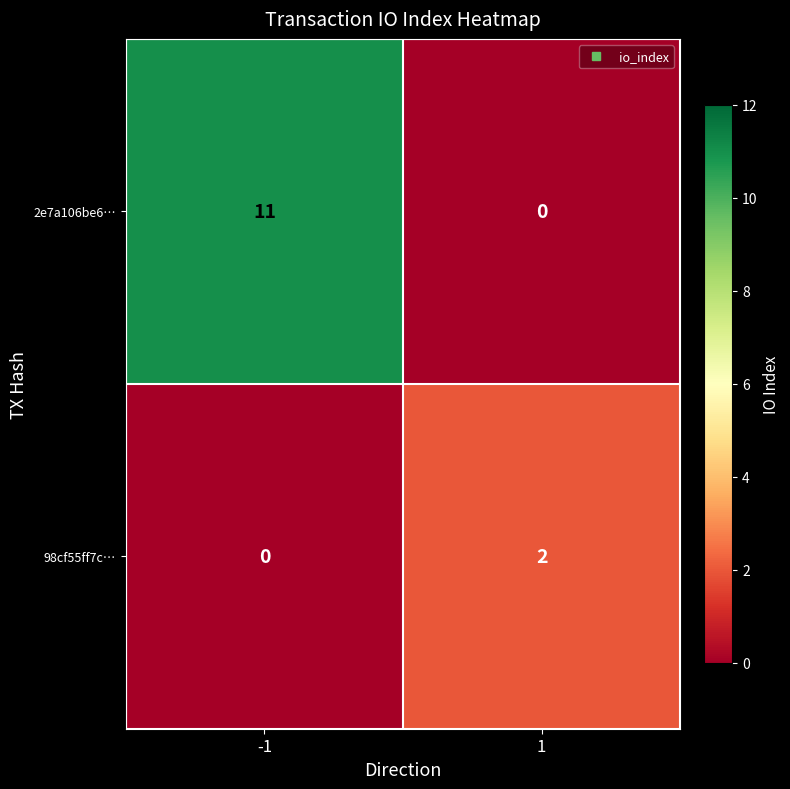

Which series has the largest total across all categories?

2e7a106be6…